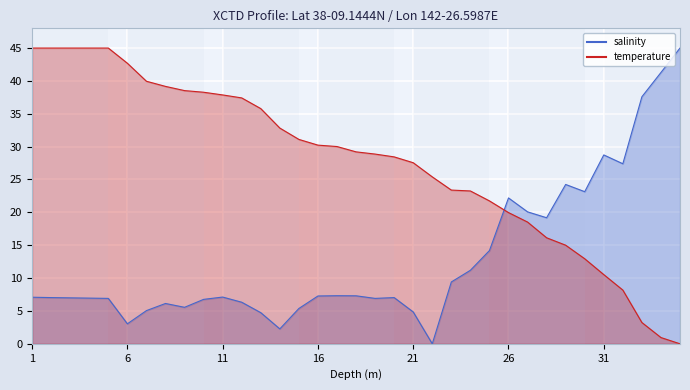

What are all the series names shown in the legend?

temperature, salinity